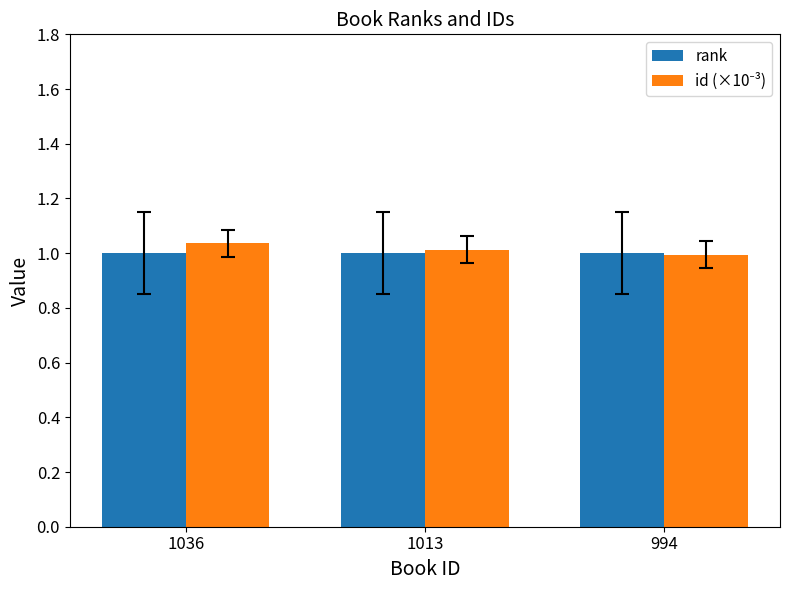

What is the sum of the rank values at 1013 and 994?

2.0